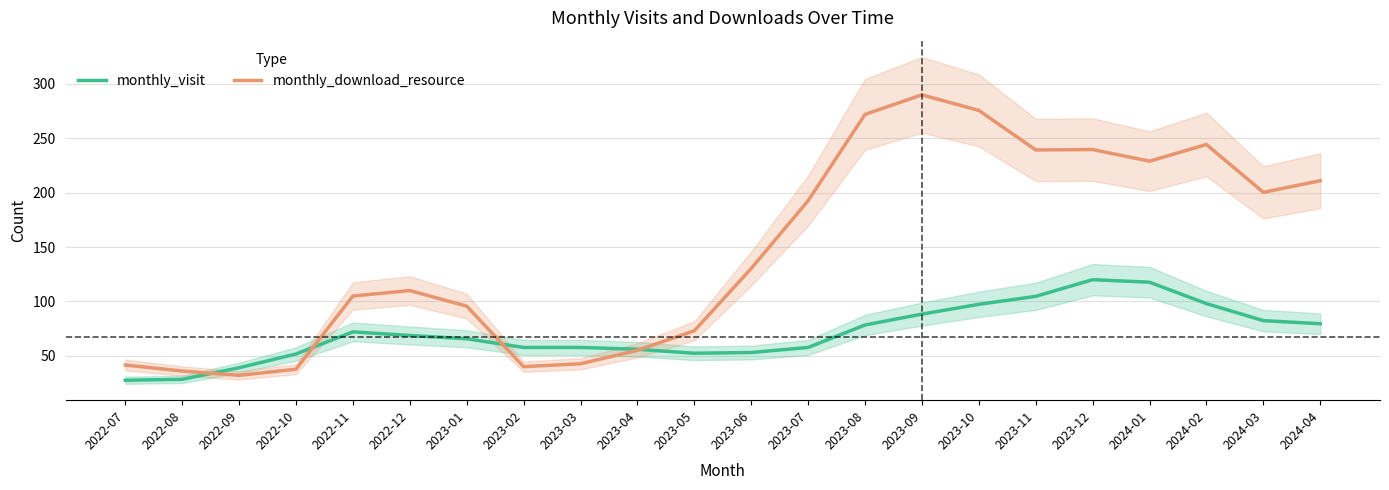

How many interior local valleys does the monthly_visit series have?

1